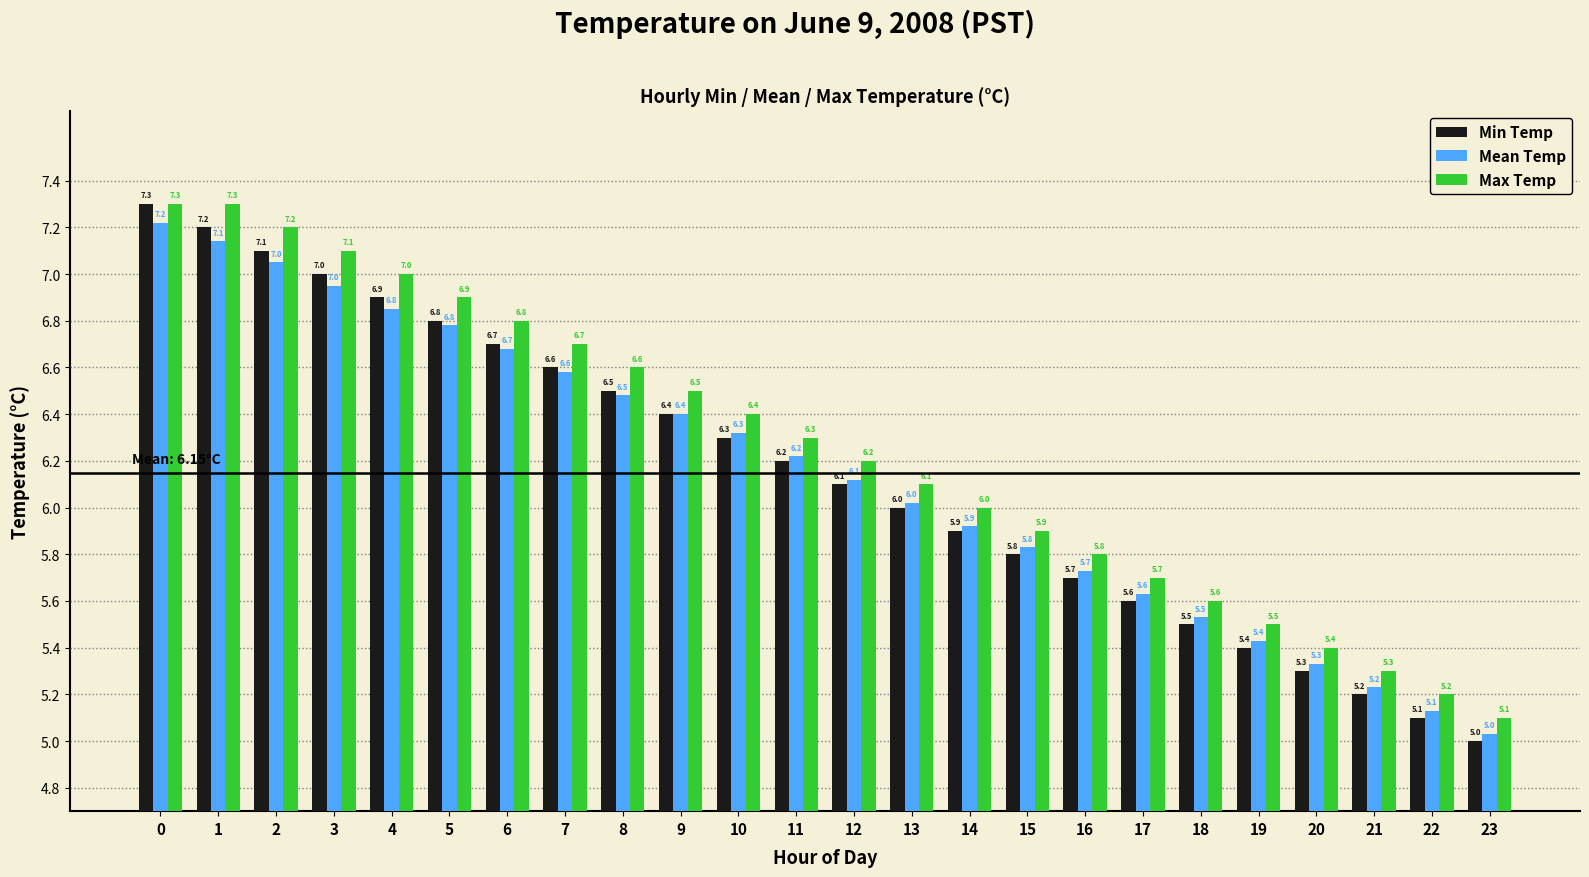

At how many categories does at least one series exceed 5?

24